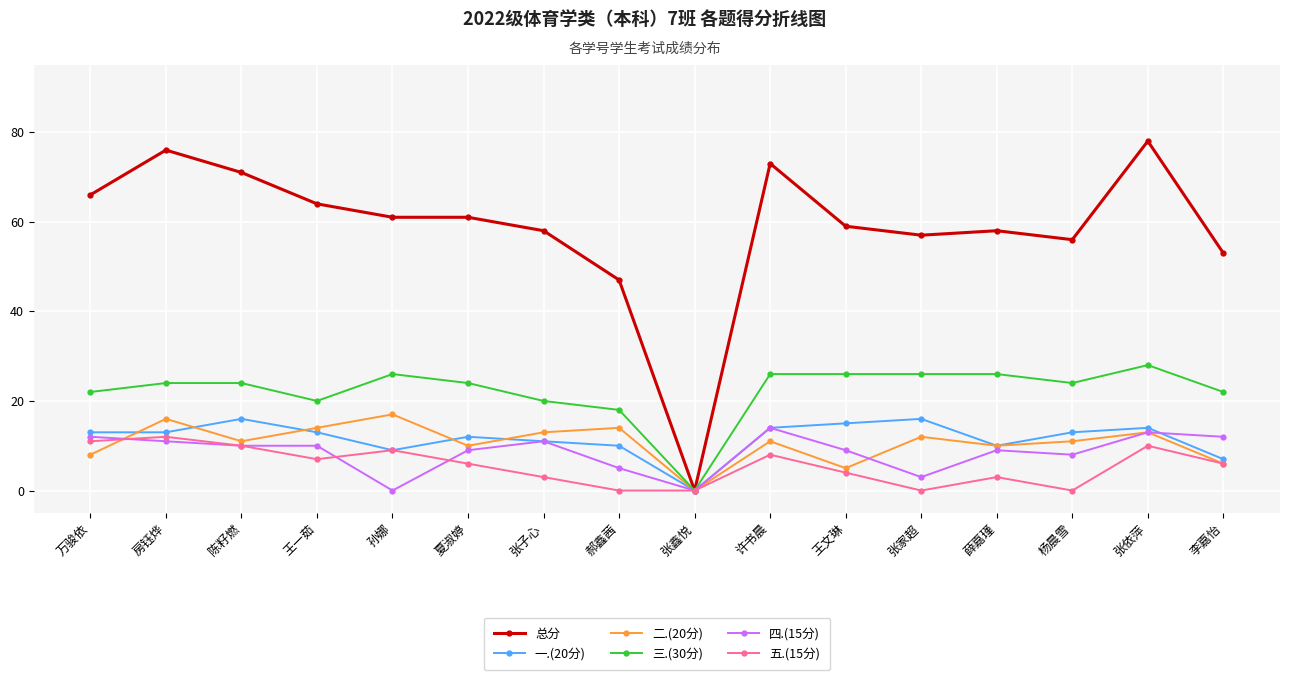

At which category does 一.(20分) reach its first local peak?

陈籽燃